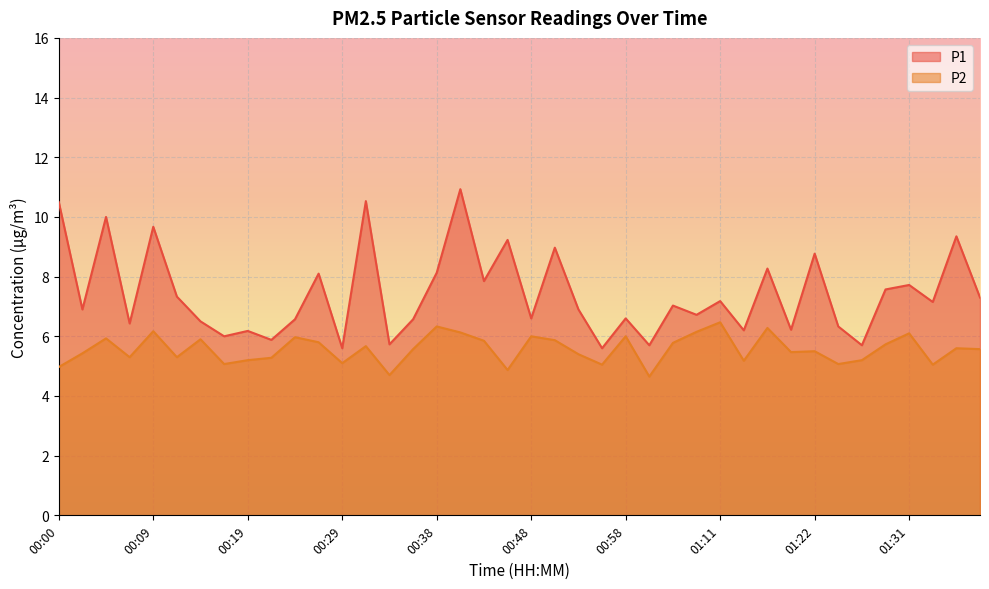

True or false: P2 and P1 cross at least once.

False